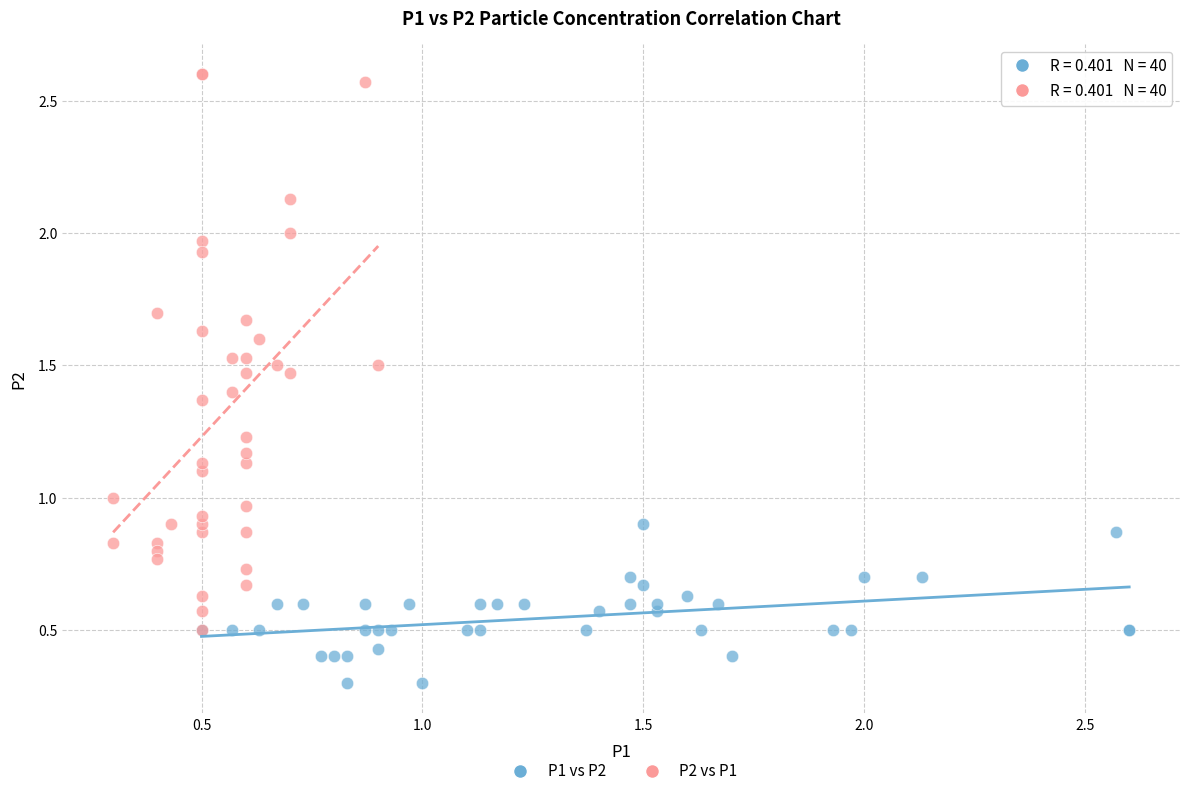

Which series contains the highest Y value?

P2 vs P1